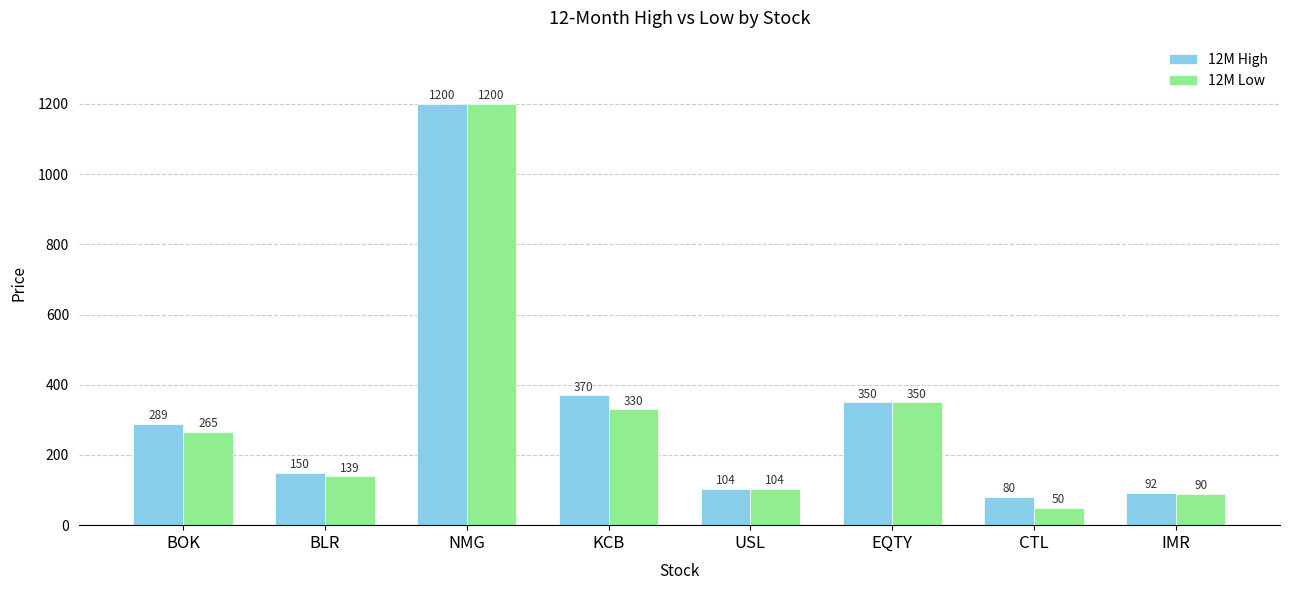

How many bars are there in total?

16